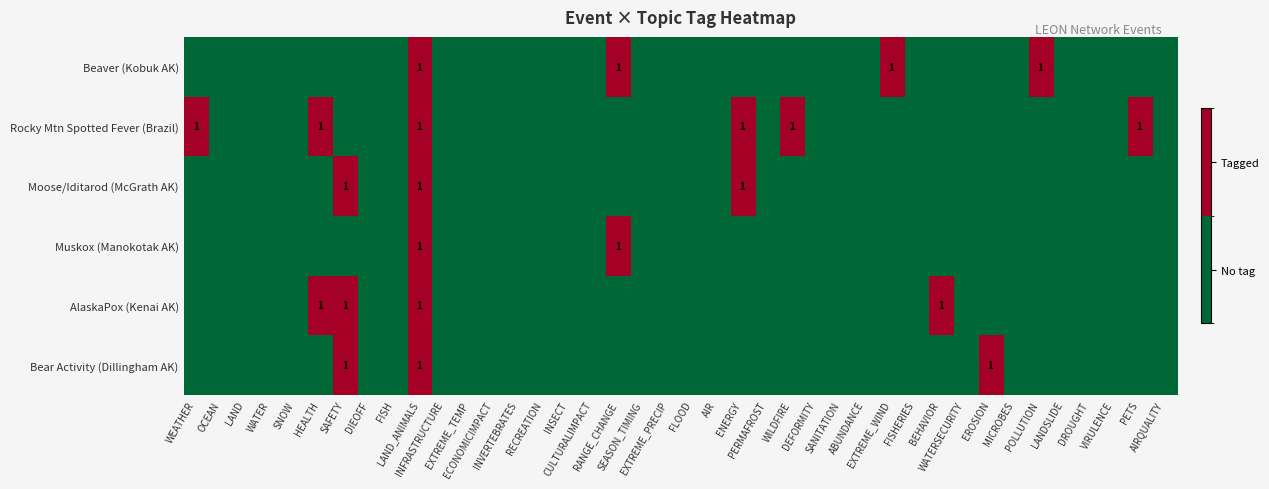

Is the value of Muskox (Manokotak AK) at DEFORMITY greater than the value of Rocky Mtn Spotted Fever (Brazil) at FISHERIES?

No